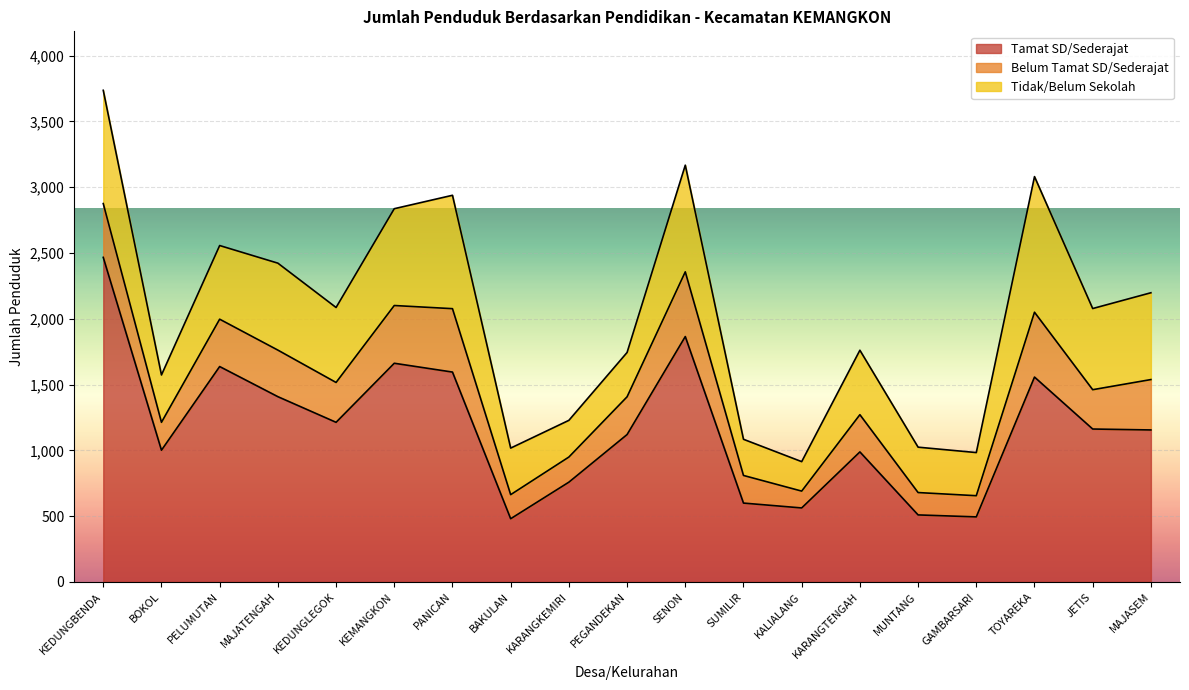

Which has a higher value, KEDUNGLEGOK or KEMANGKON?

KEMANGKON